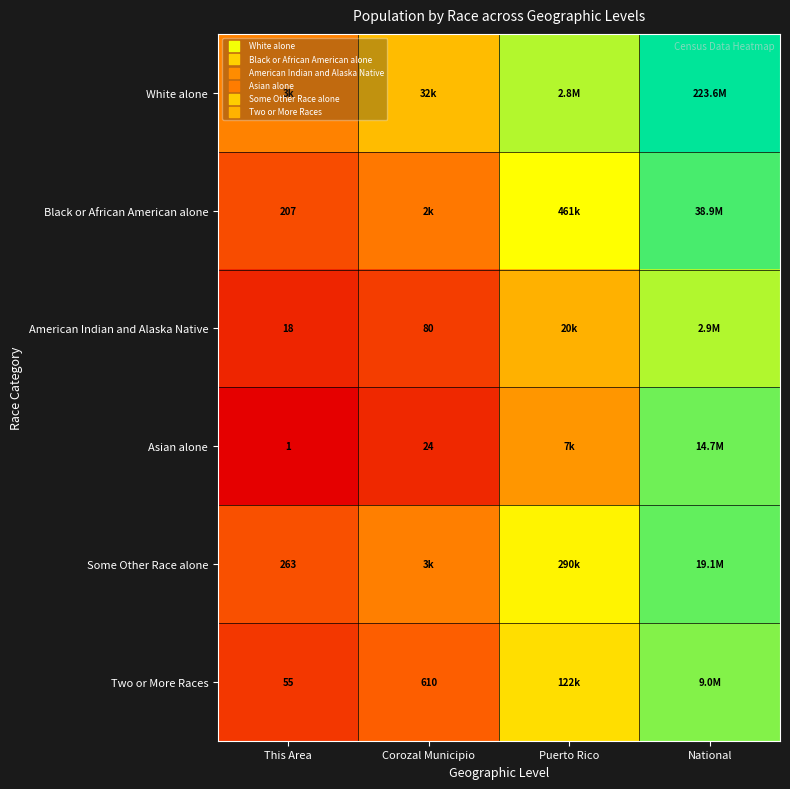

Rank the categories by Black or African American alone value from lowest to highest.

This Area, Corozal Municipio, Puerto Rico, National